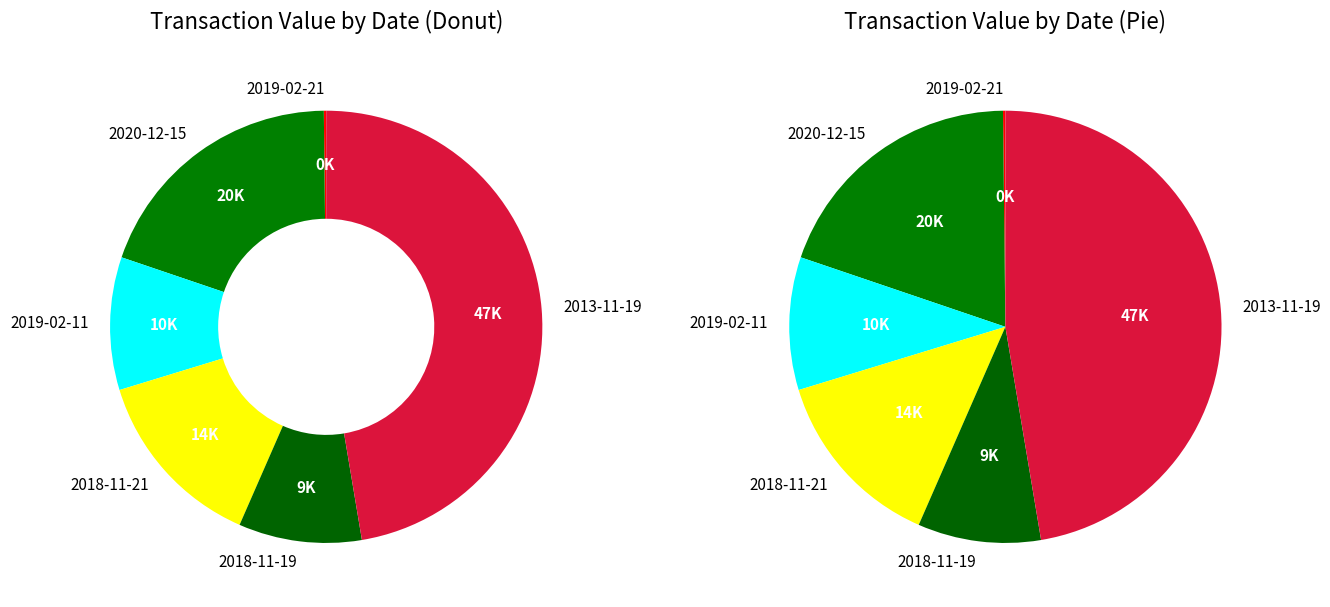

How much of the chart is everything except 2018-11-21?

86.3%